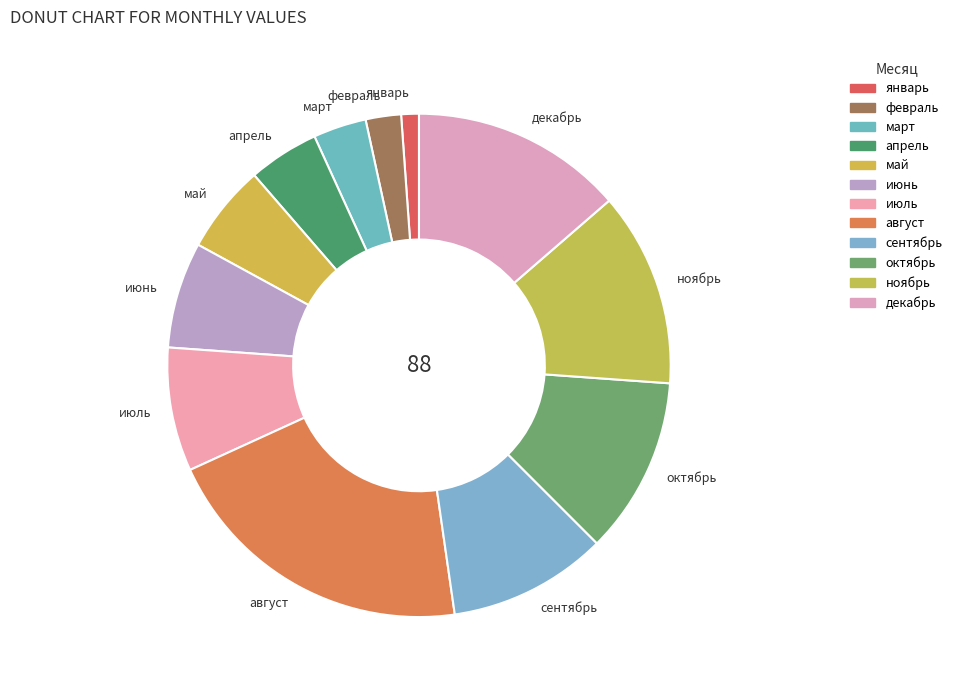

Do июль and апрель together represent more than half of the pie?

No